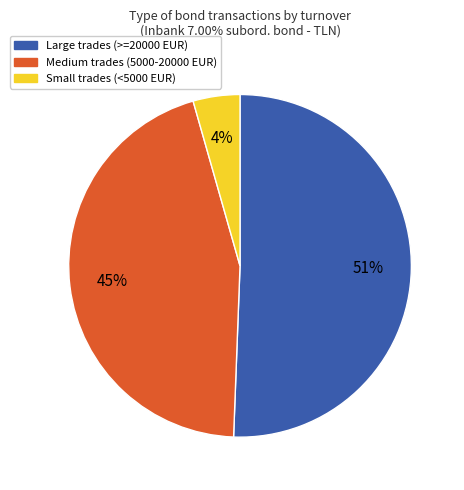

Is there any slice that represents more than half of the pie?

Yes